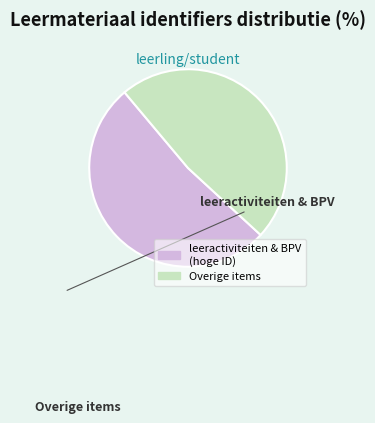

Does any single category account for the majority?

Yes